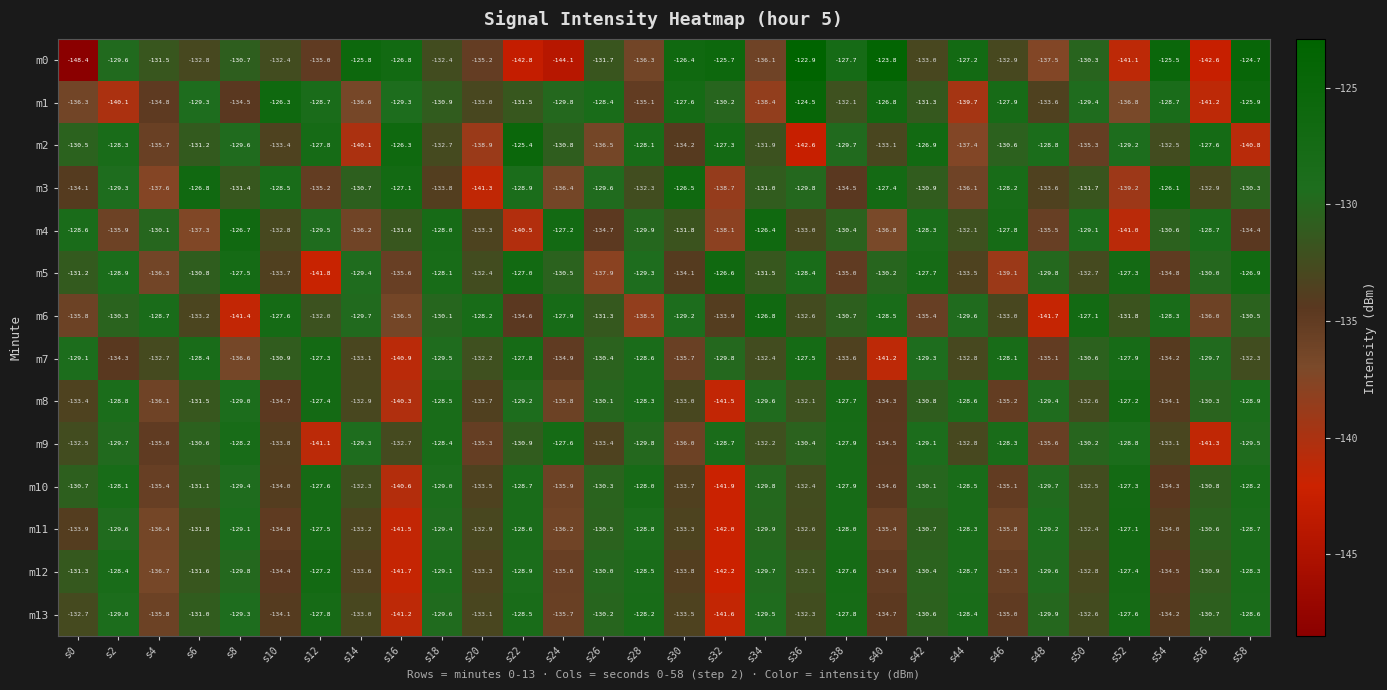

True or false: m8 has a value of -203.2 at s56.

False